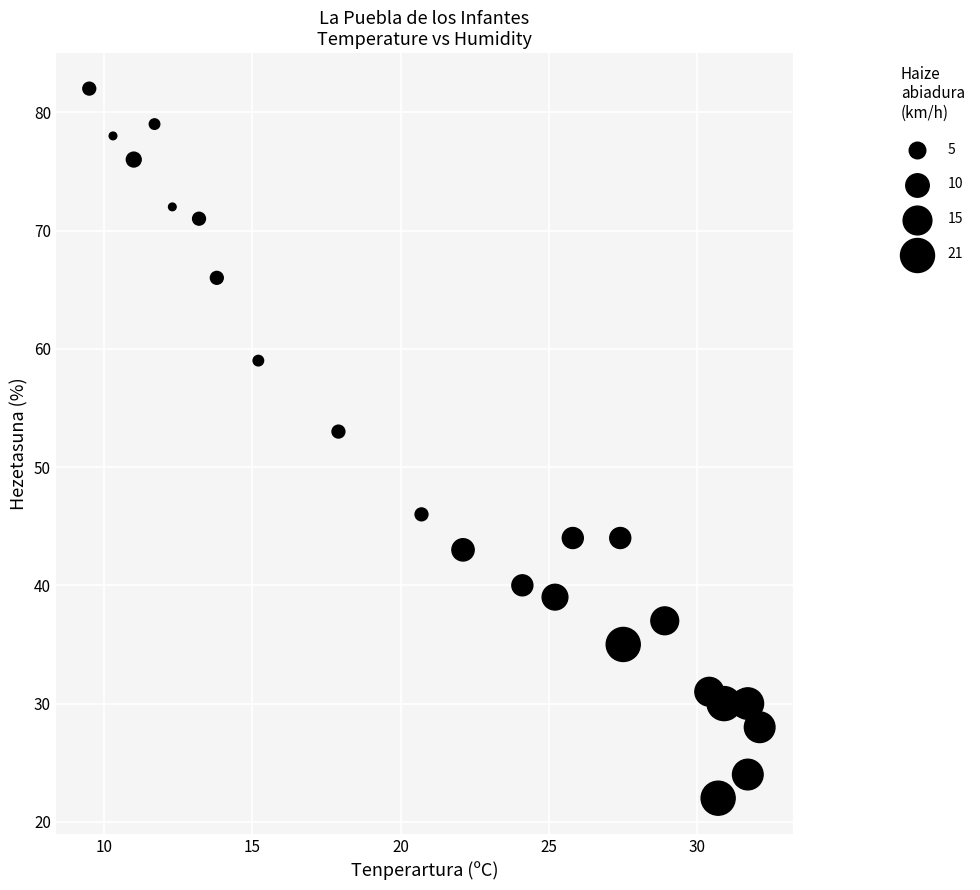

What Y value in the scatter plot is closest to 52?

53